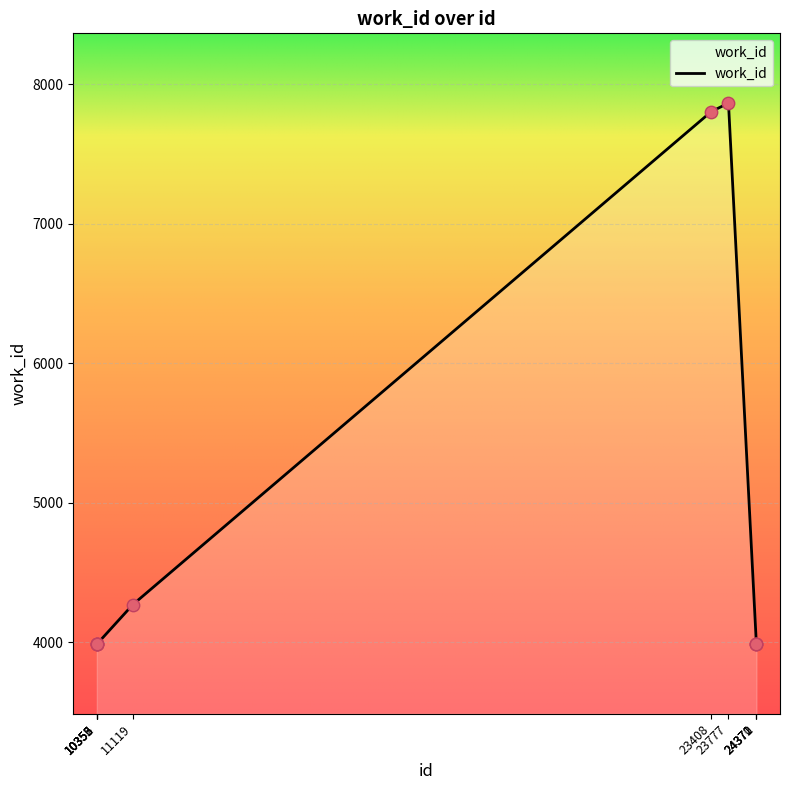

What is the ratio of the value at 23777 to the value at 24370?

2.0